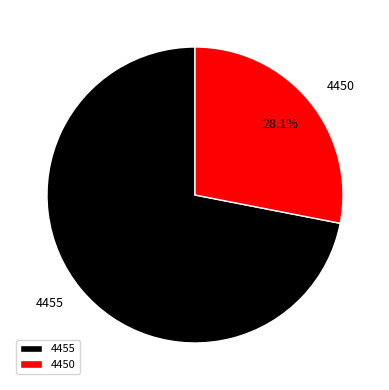

Between 4450 and 4455, which is larger?

4455